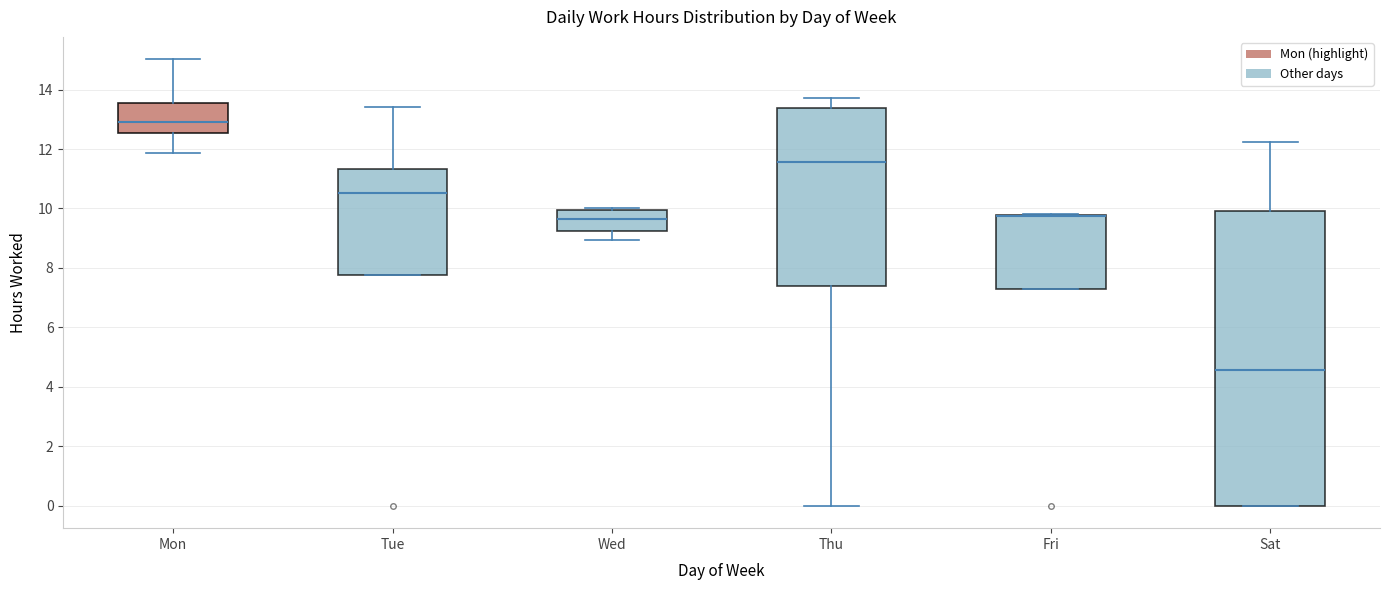

Where does the median line of the box for Wed sit on the y-axis? The values are not printed on the chart, so give them approximately, as read against the axis.

9.6